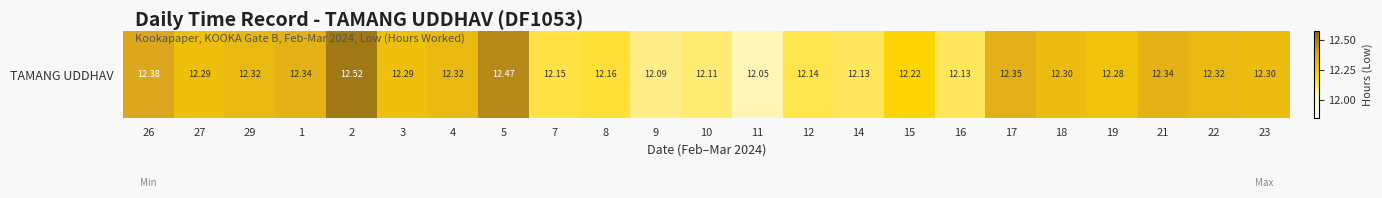

What is the average value?

12.3